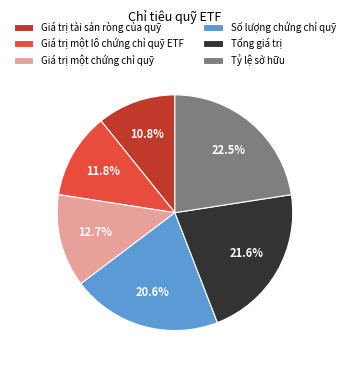

How many slices are in this pie chart?

6